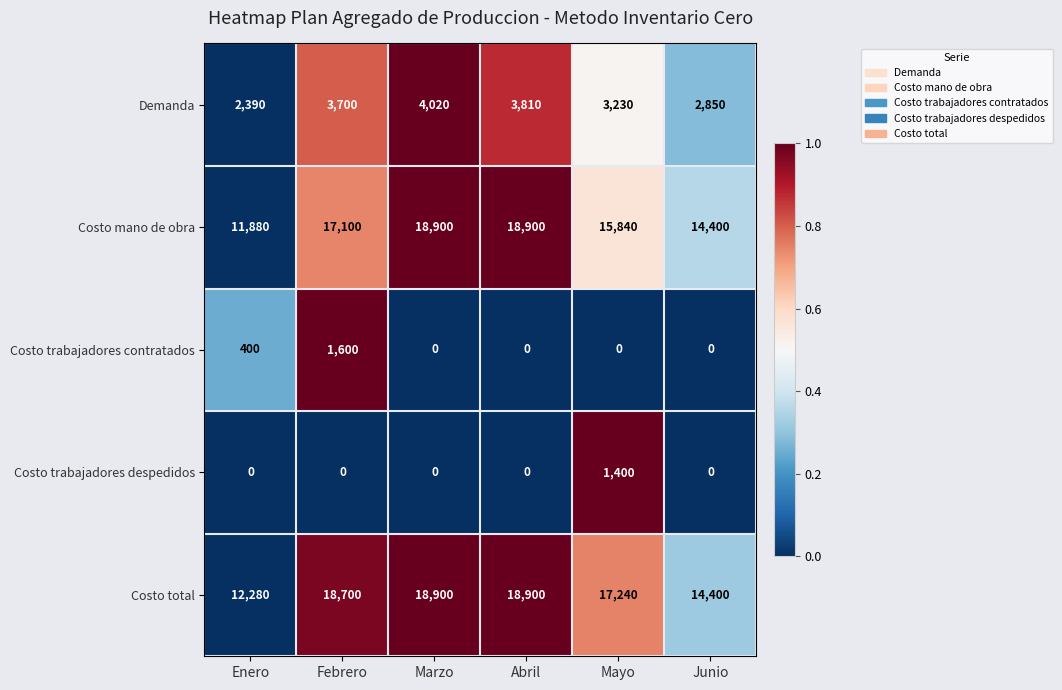

What is the spread (max minus min) of values at Mayo?

17240